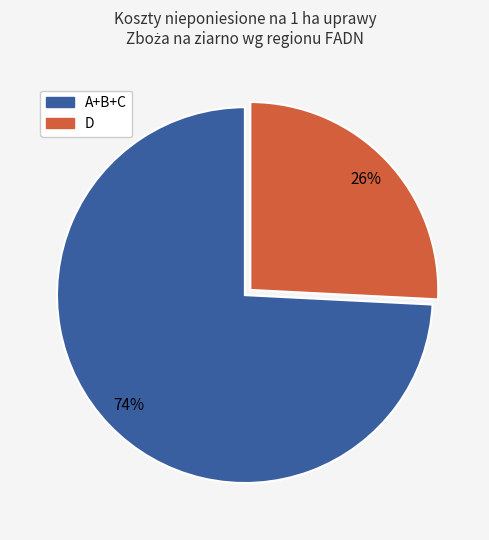

Does any single category account for the majority?

Yes